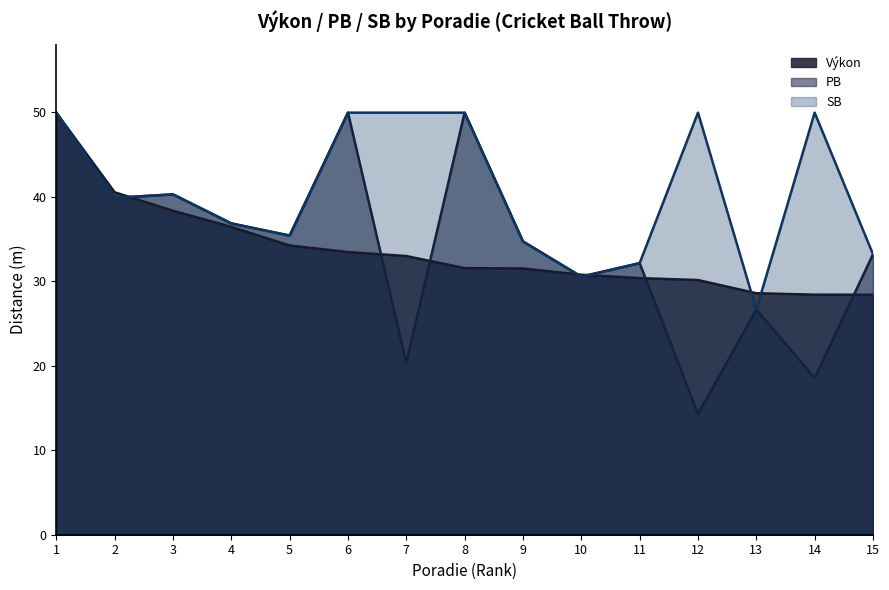

What are all the series names shown in the legend?

Výkon, PB, SB